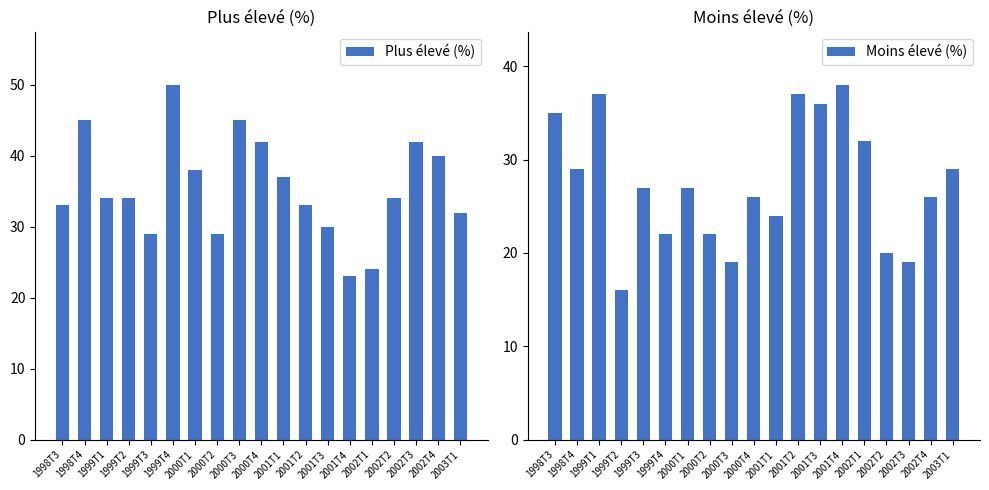

List the series in order of their peak value, highest first.

Plus élevé (%), Moins élevé (%)